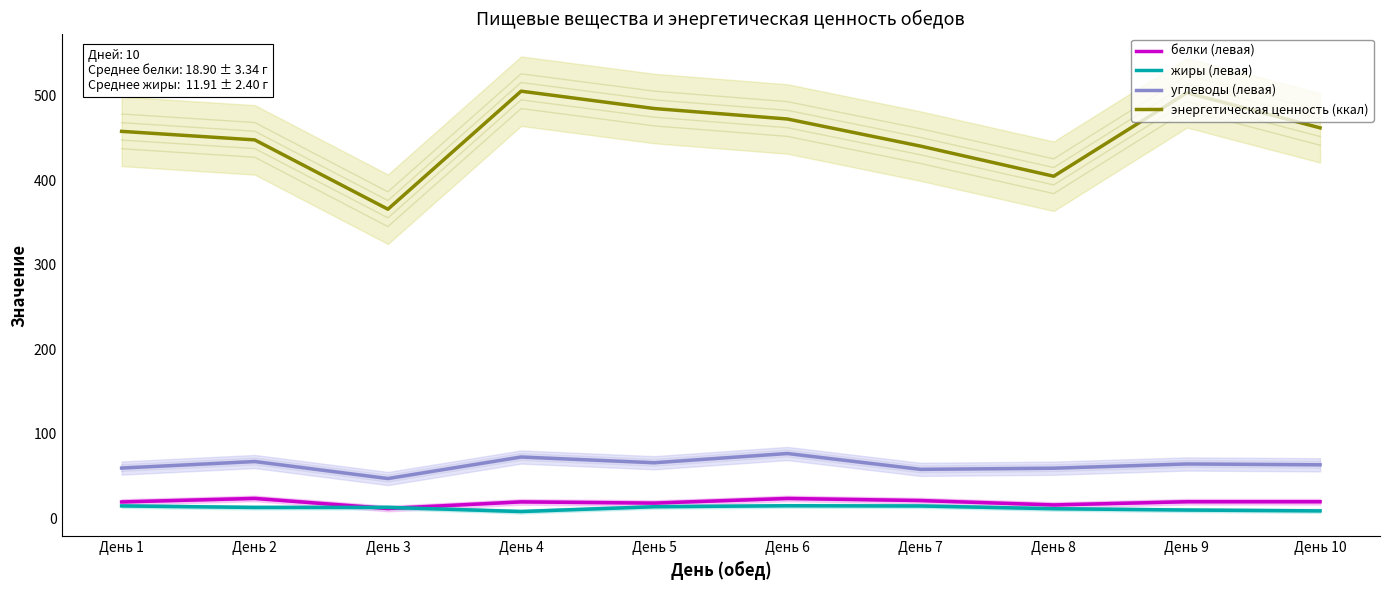

How many lines are shown in the chart?

4